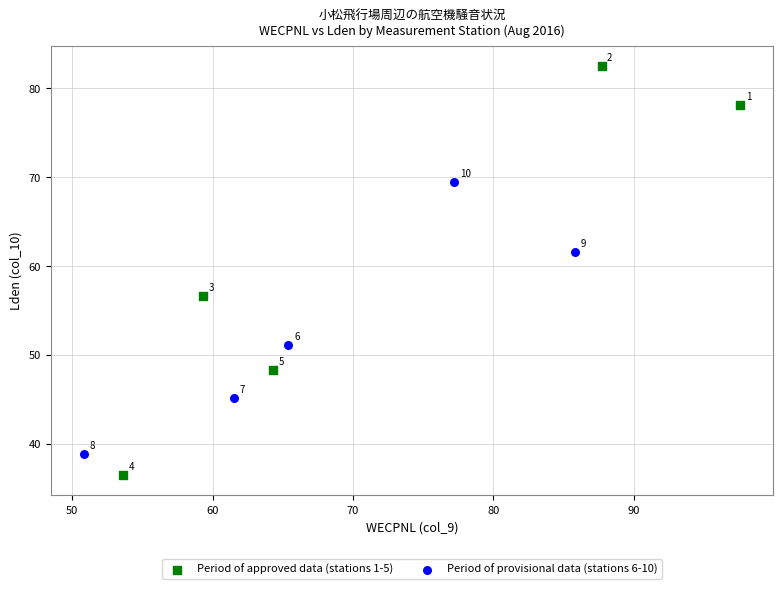

Which series has the largest Y range (max minus min)?

Period of approved data (stations 1-5)